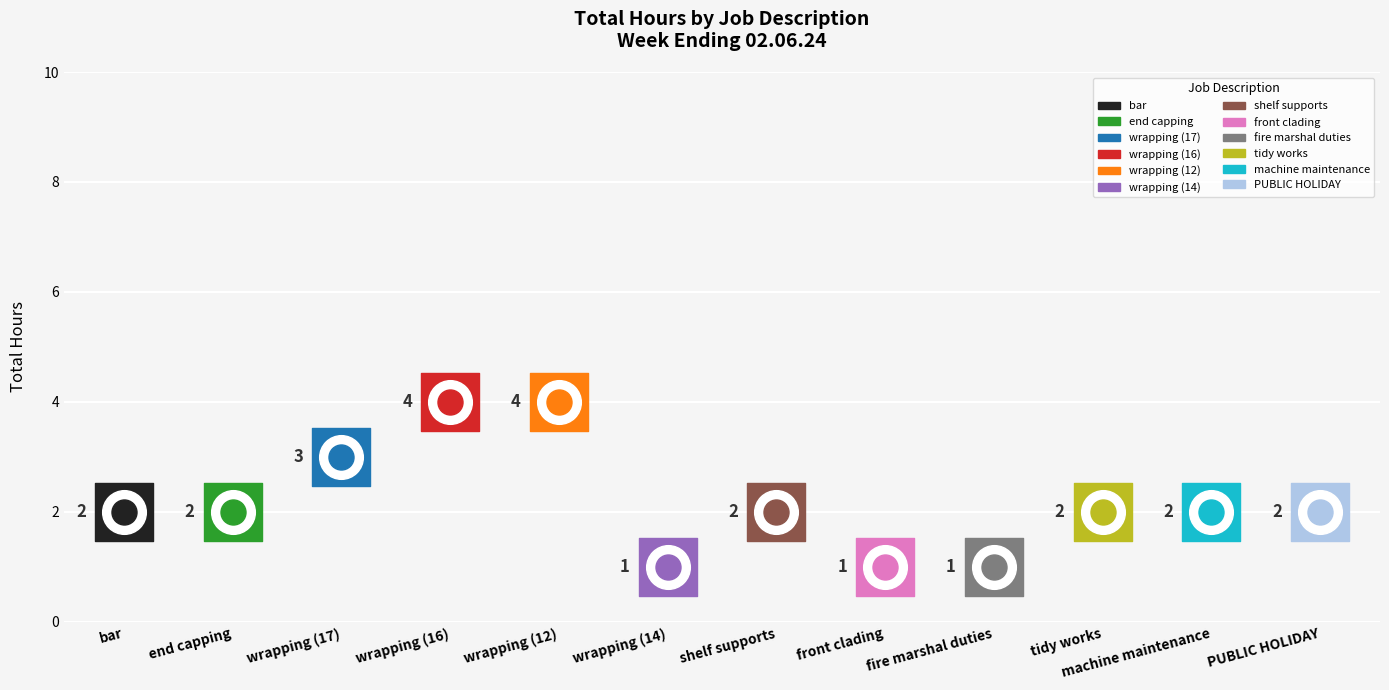

Which has a higher value, wrapping (16) or wrapping (12)?

wrapping (16)